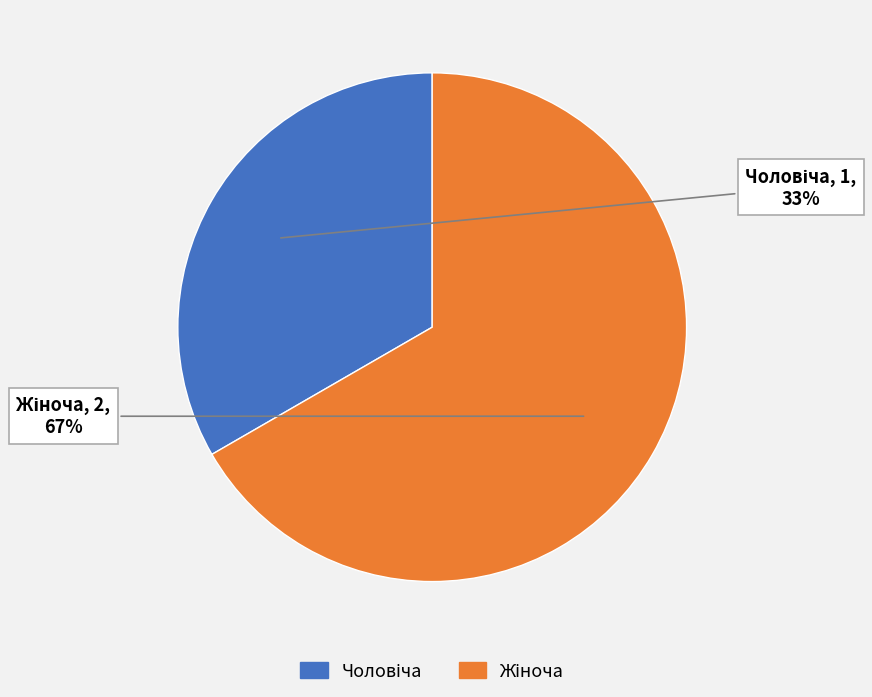

Is there any slice that represents more than half of the pie?

Yes